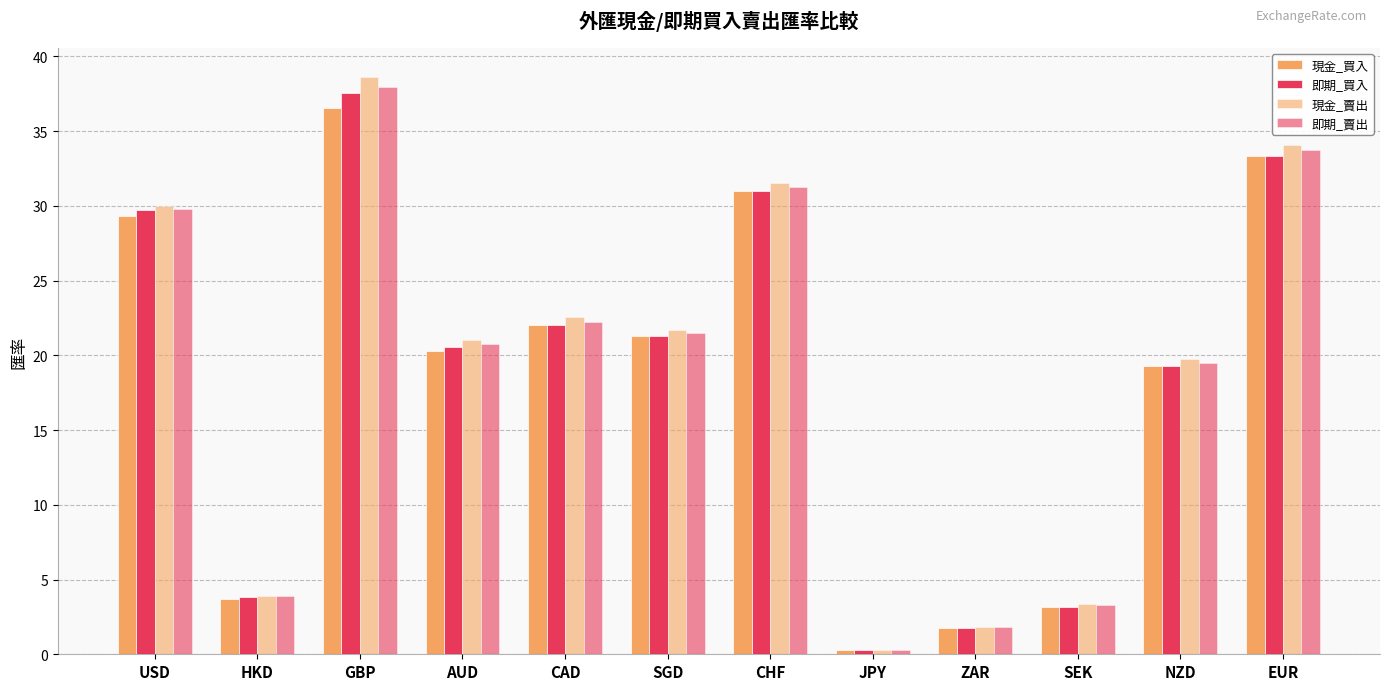

At which category is the sum across all series the highest?

GBP